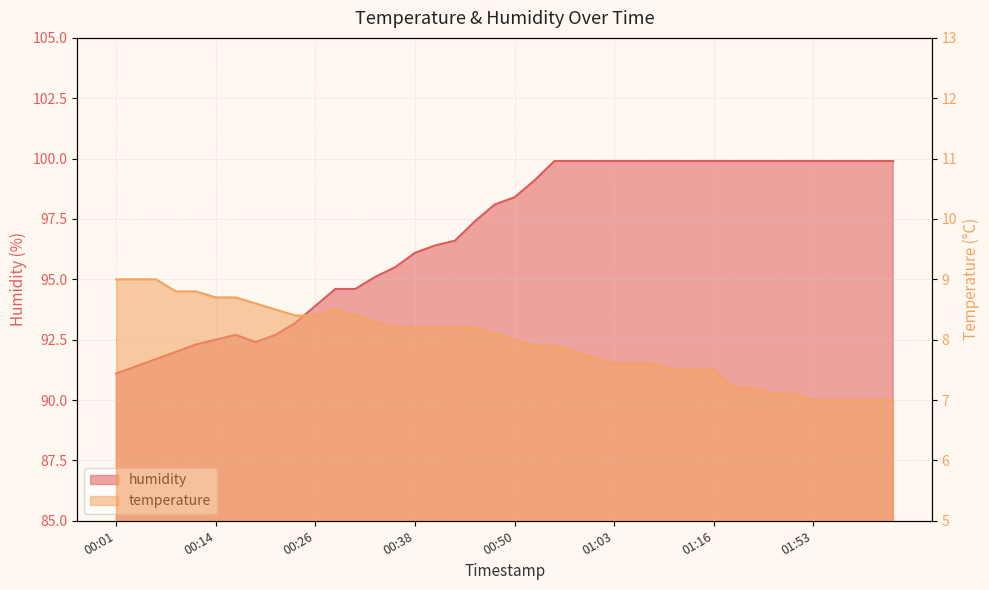

At which category is the sum across all series the highest?

00:55